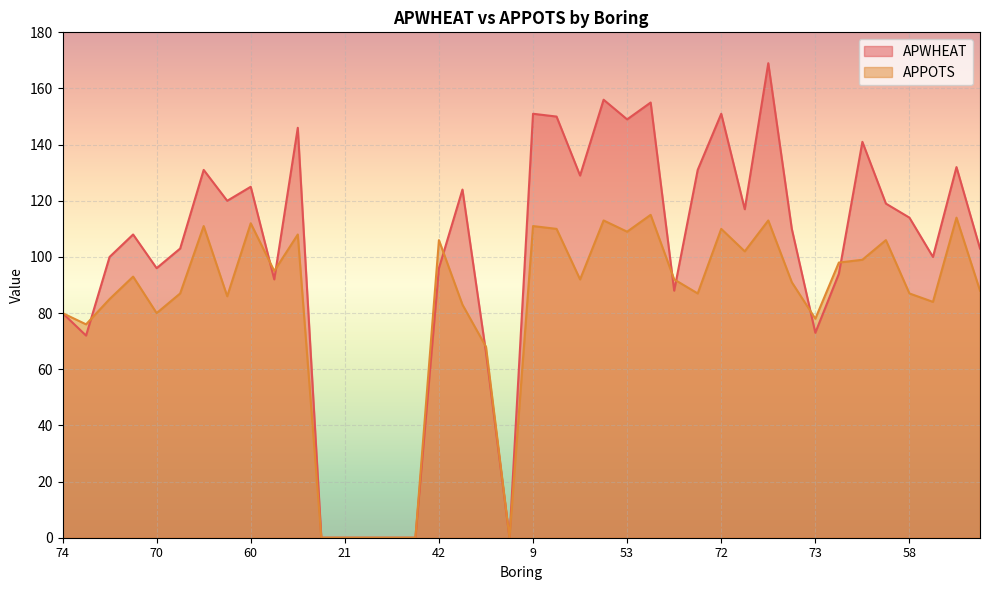

What is the difference between the APPOTS values at 20 and 60?

112